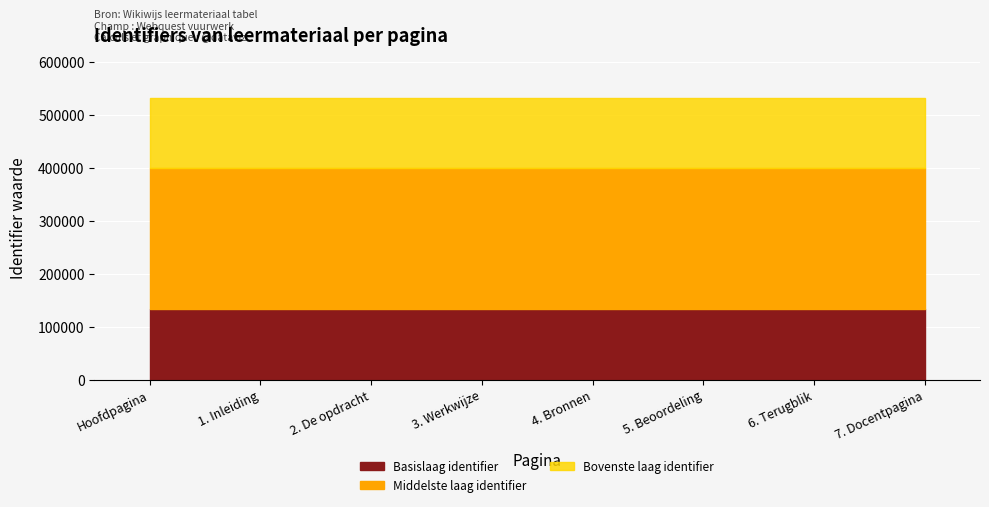

Does the chart display data point markers on the line(s)?

No